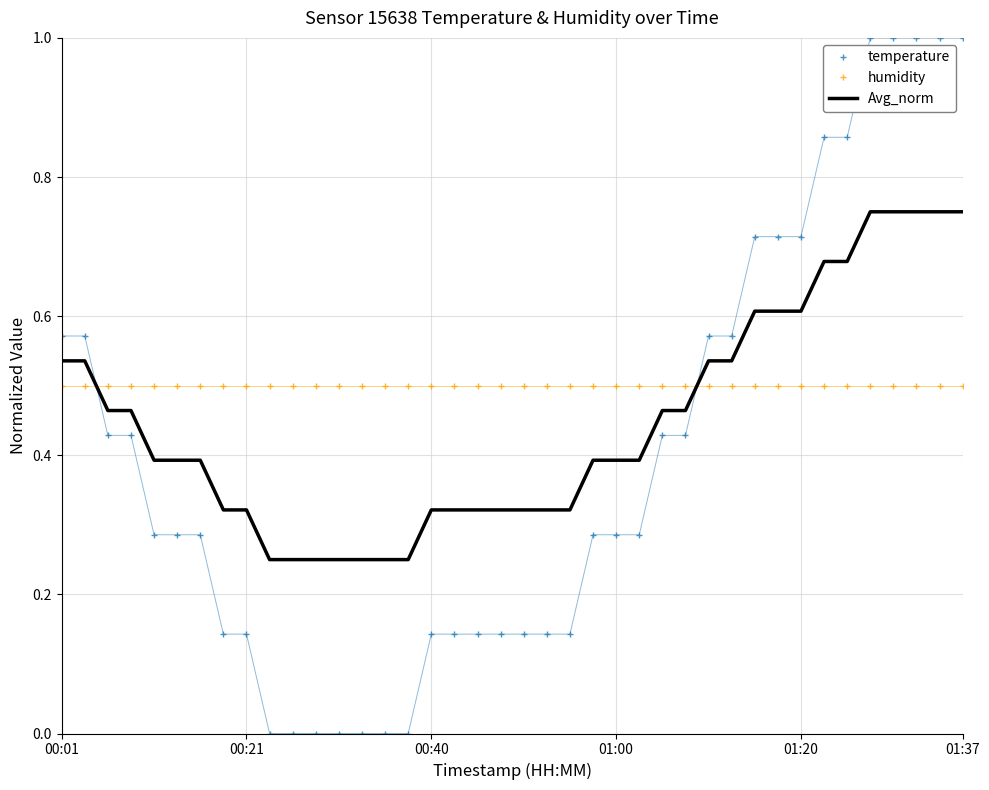

List the series in order of their peak value, highest first.

temperature, Avg_norm, humidity